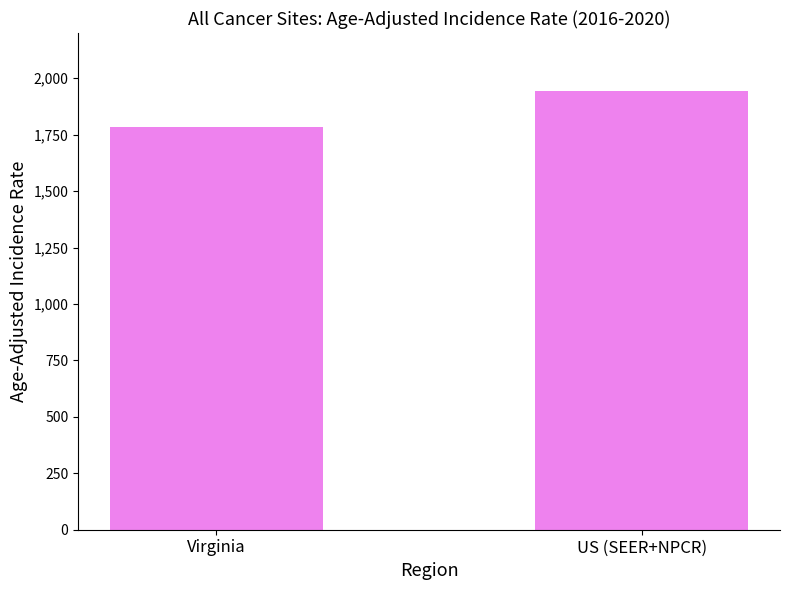

The chart shows a value of 608.5 at Virginia. True or false?

False